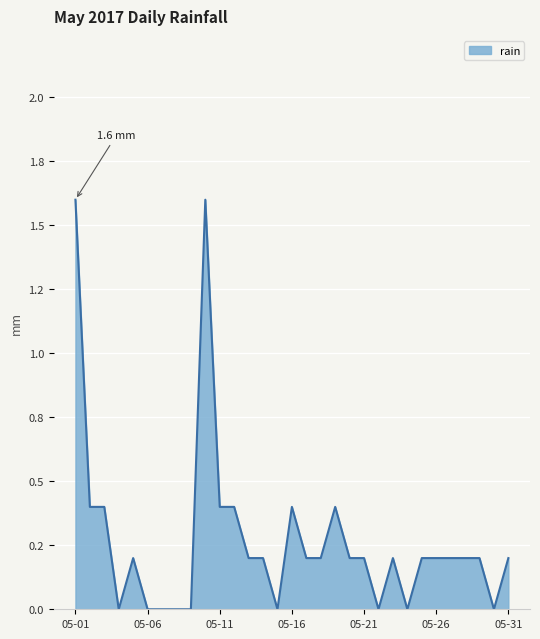

Which label corresponds to the smallest value in the chart?

2017-05-04